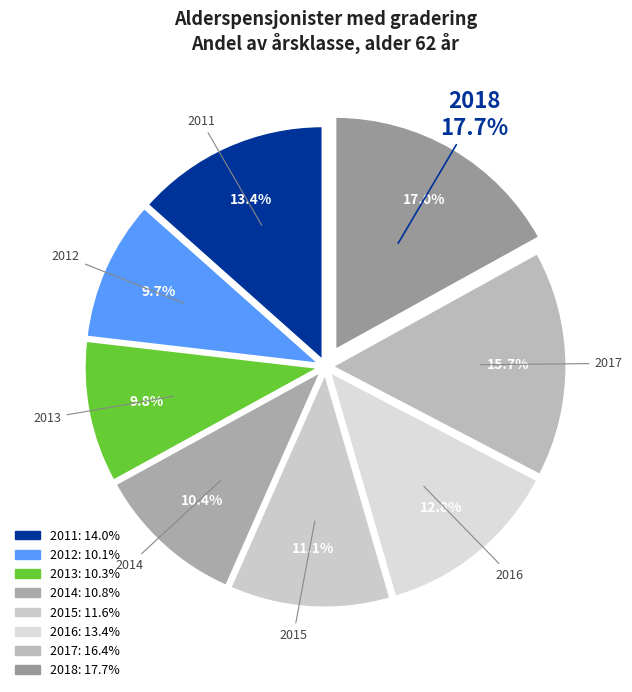

Rank the categories by value from lowest to highest.

2012, 2013, 2014, 2015, 2016, 2011, 2017, 2018